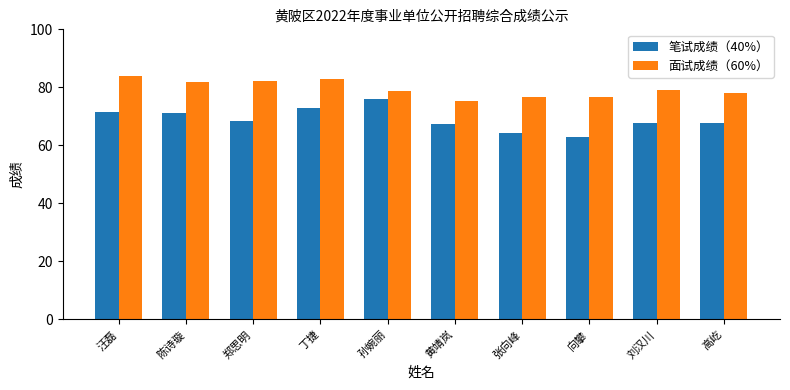

Which series has the largest range (max minus min)?

笔试成绩（40%）